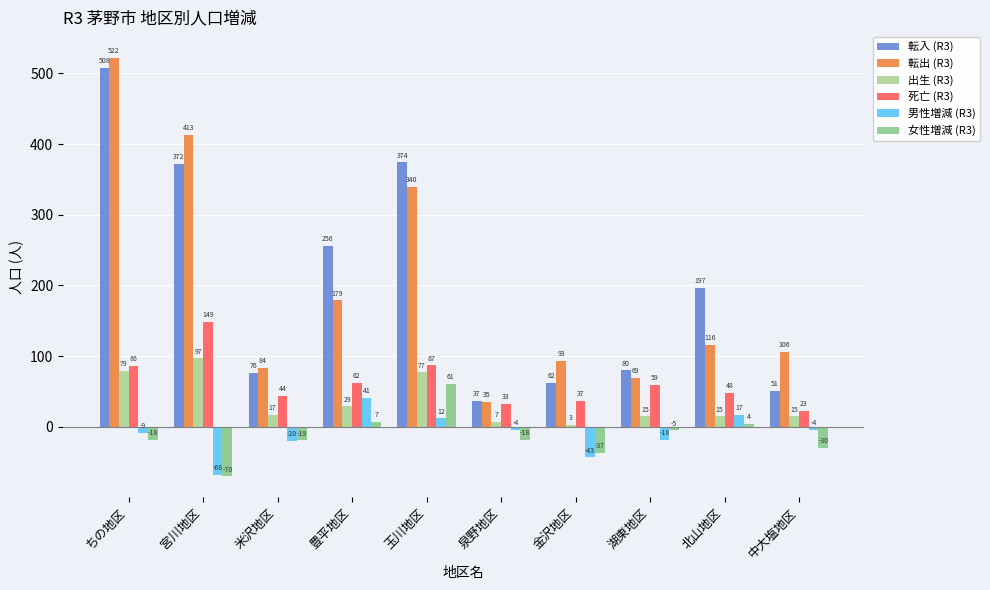

How many data points in 出生 (R3) are less than 17?

5